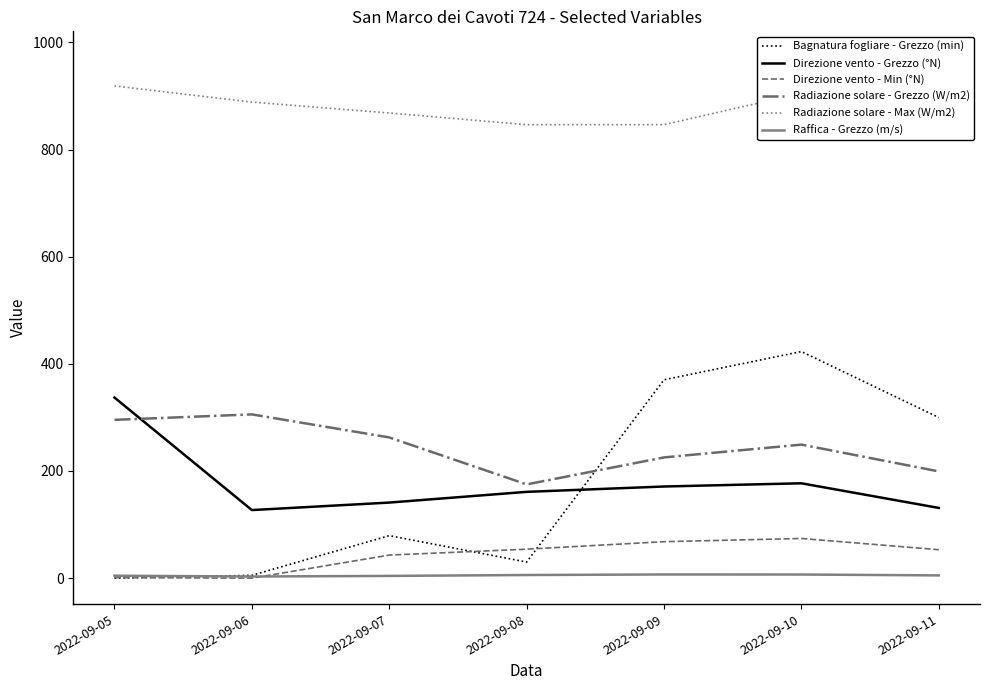

At which category does Direzione vento - Grezzo (°N) reach its first local valley?

2022-09-06